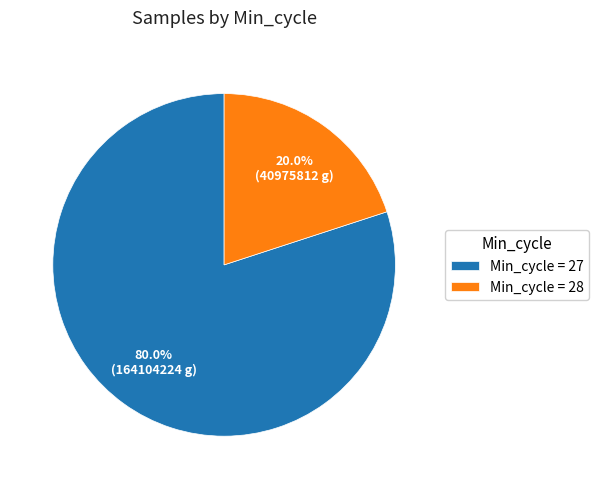

Approximately how many times larger is the value at Min_cycle = 27 compared to Min_cycle = 28?

4.0